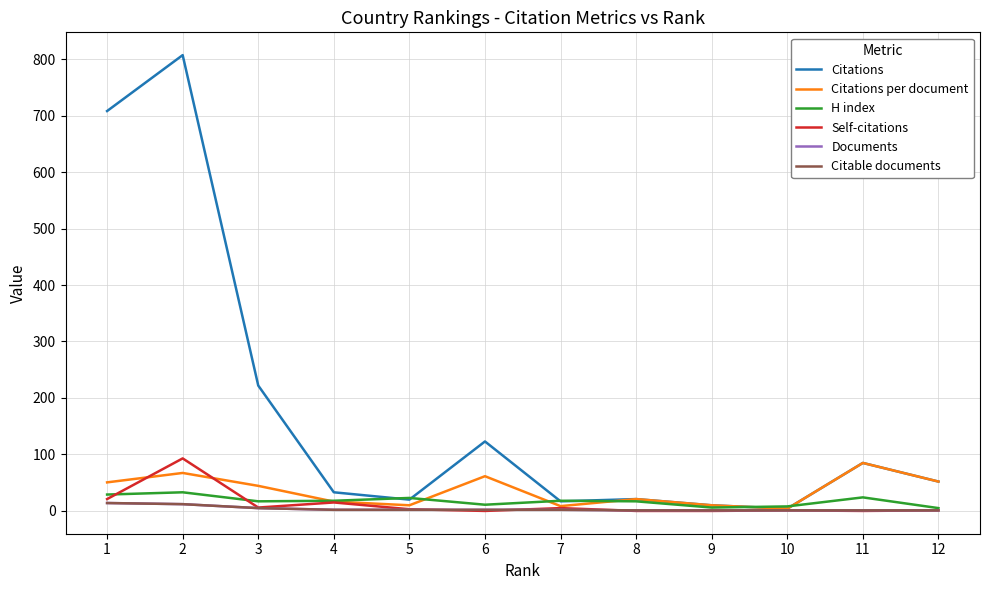

Is it true that H index equals 29.0 at 1?

True